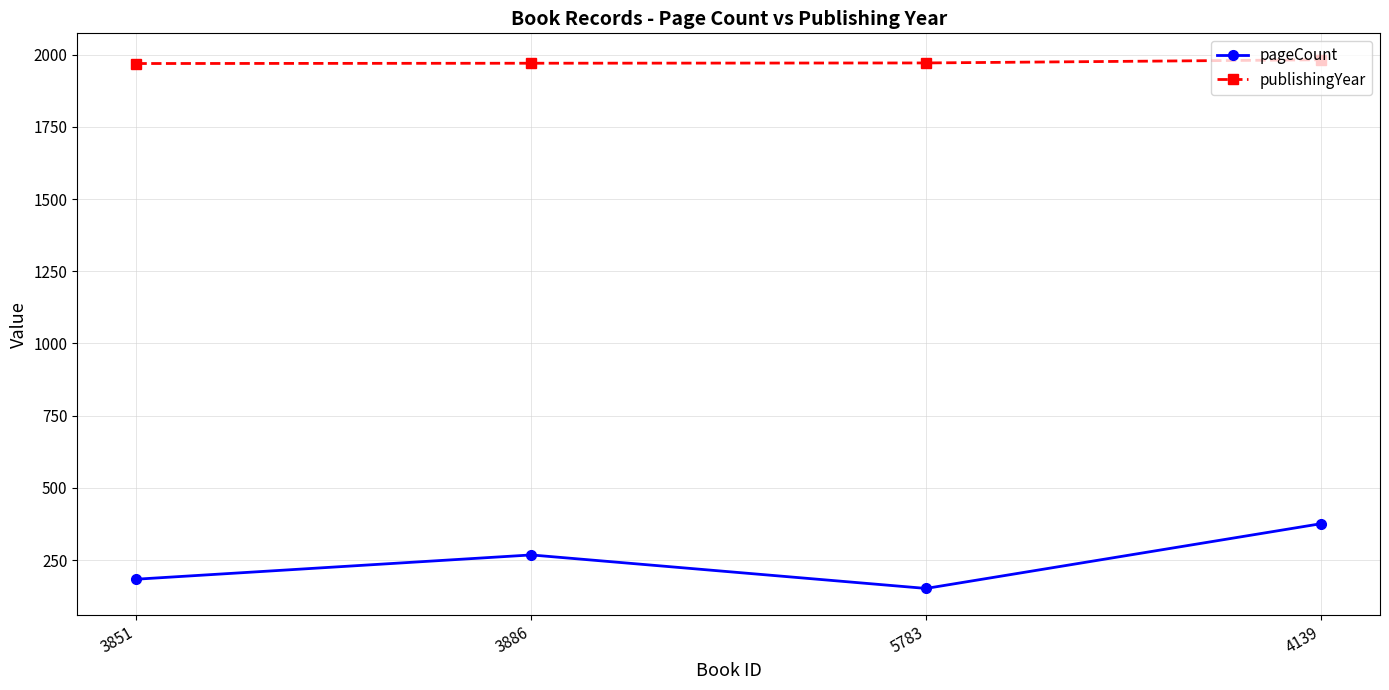

What is the minimum value shown in the chart?

152